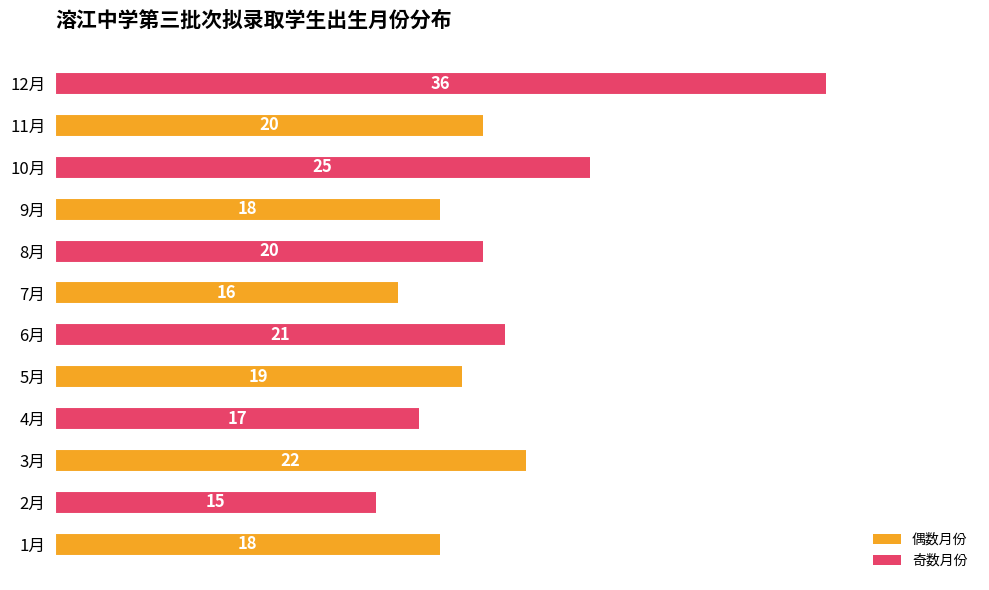

What is the greatest value displayed?

36